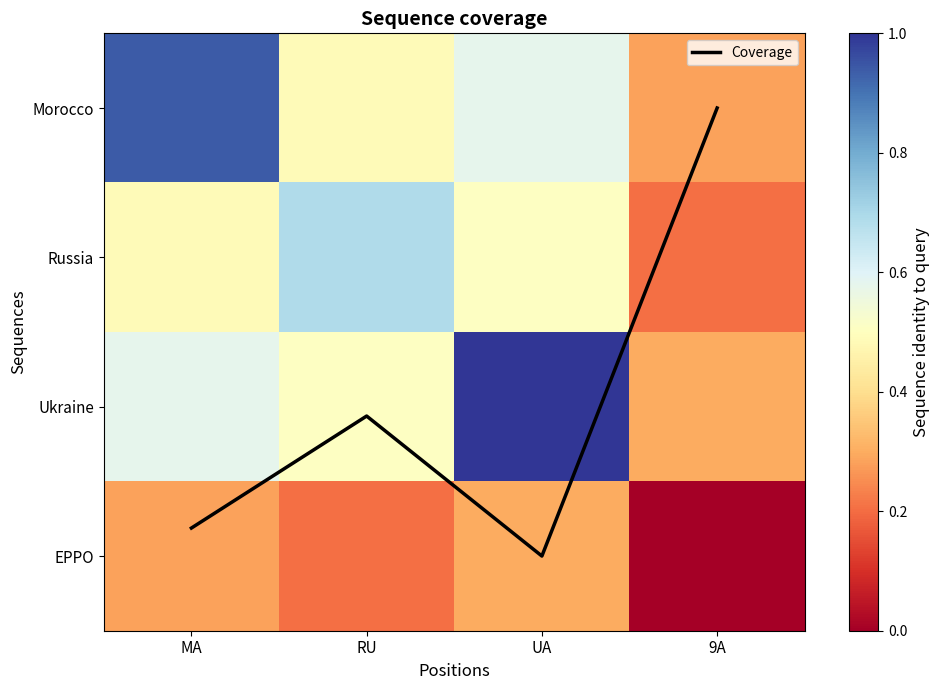

What is the difference between the highest and lowest values at 9A?

0.3